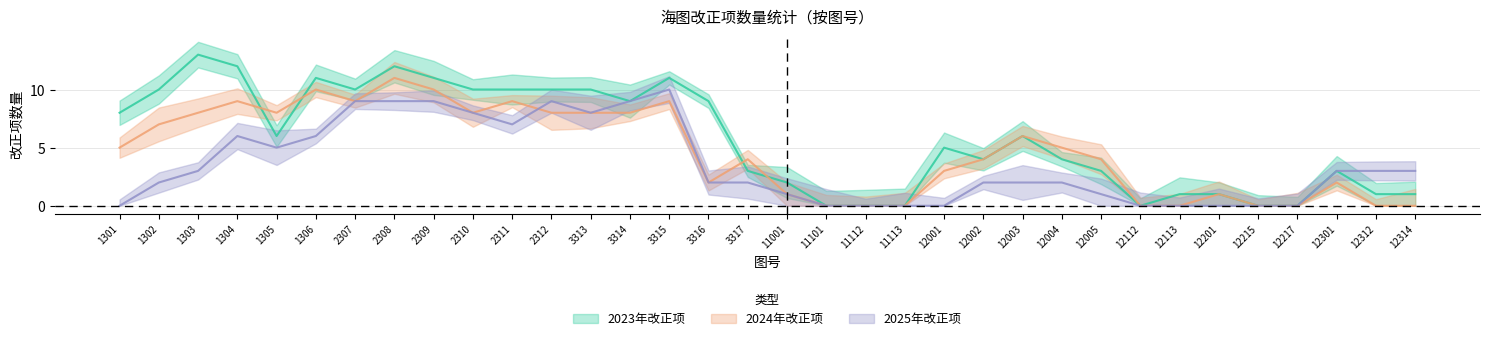

What is the spread (max minus min) of values at 3316?

7